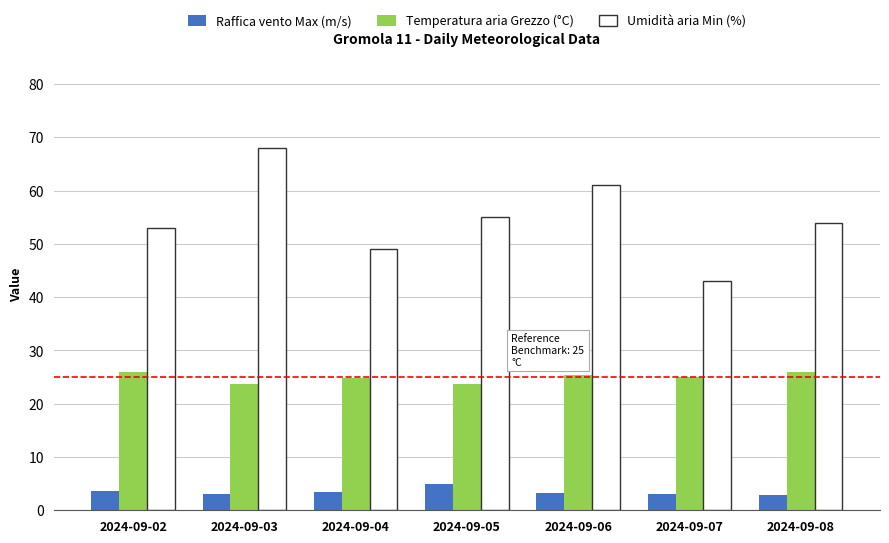

What is the difference between the second highest and minimum values in the Temperatura aria Grezzo (°C) series?

2.2